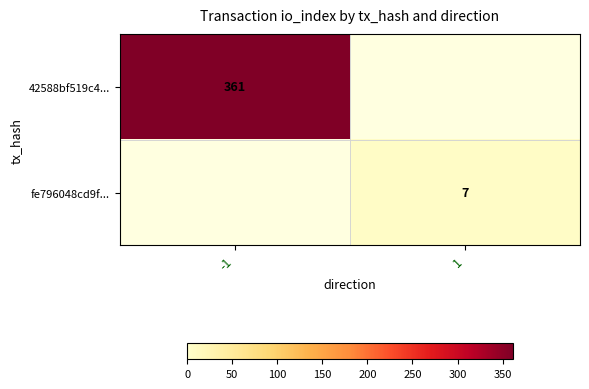

Is the value of fe796048cd9f... at 1 greater than the value of 42588bf519c4... at -1?

No